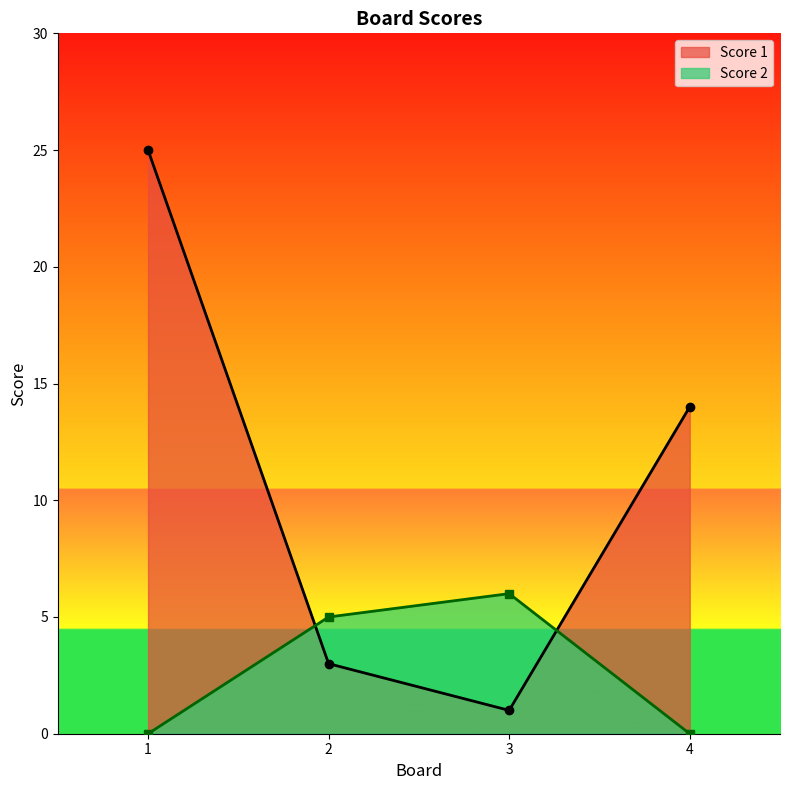

Which label corresponds to the largest value in the chart?

1